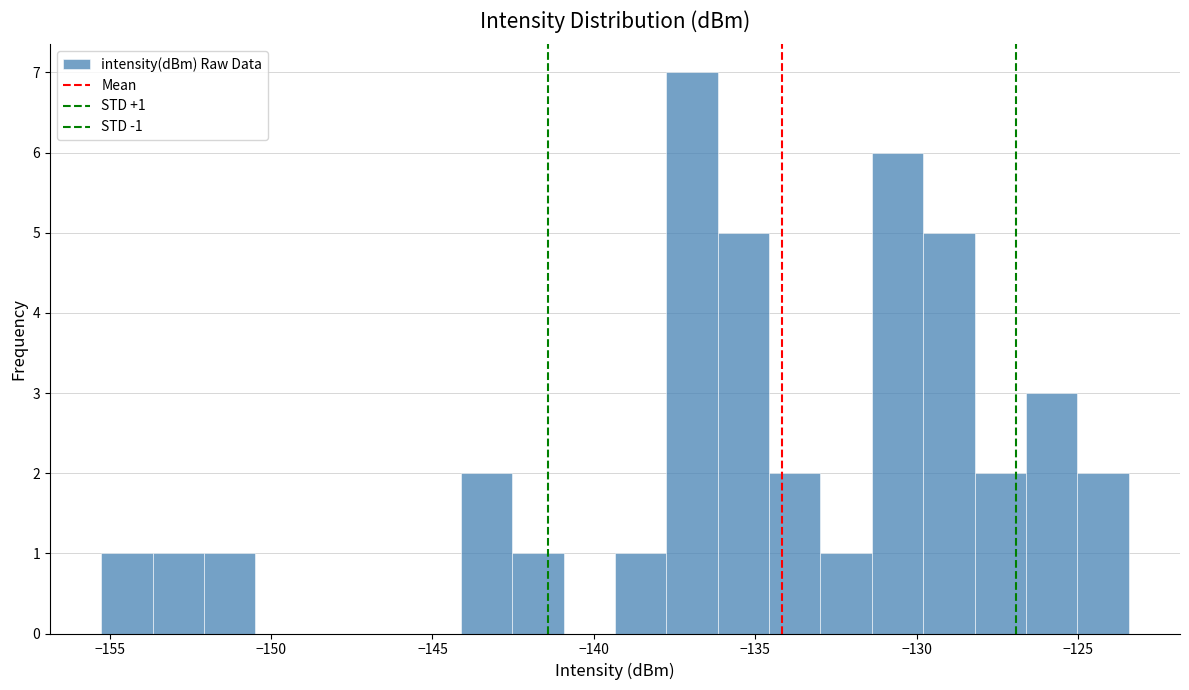

Read against the x-axis, roughly where is the centre of the tallest bar?

-137.0